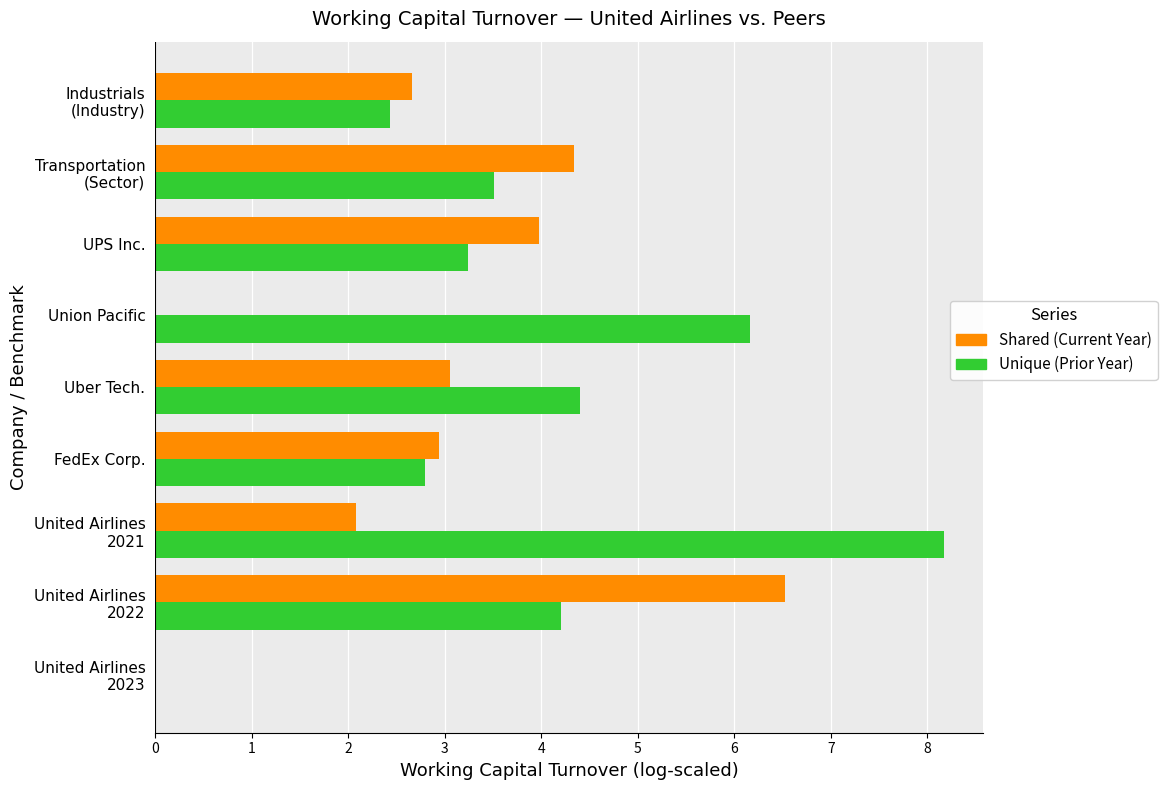

What is the total value across all series at Union Pacific?

6.2